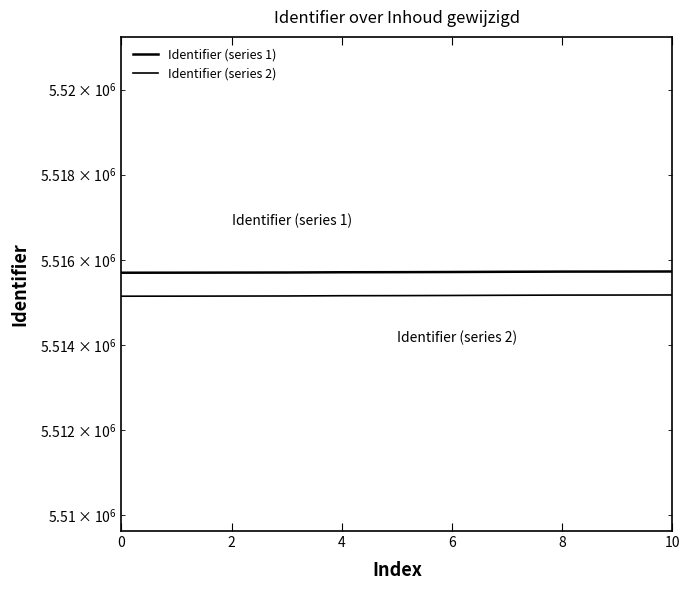

What are all the series names shown in the legend?

Identifier (series 1), Identifier (series 2)